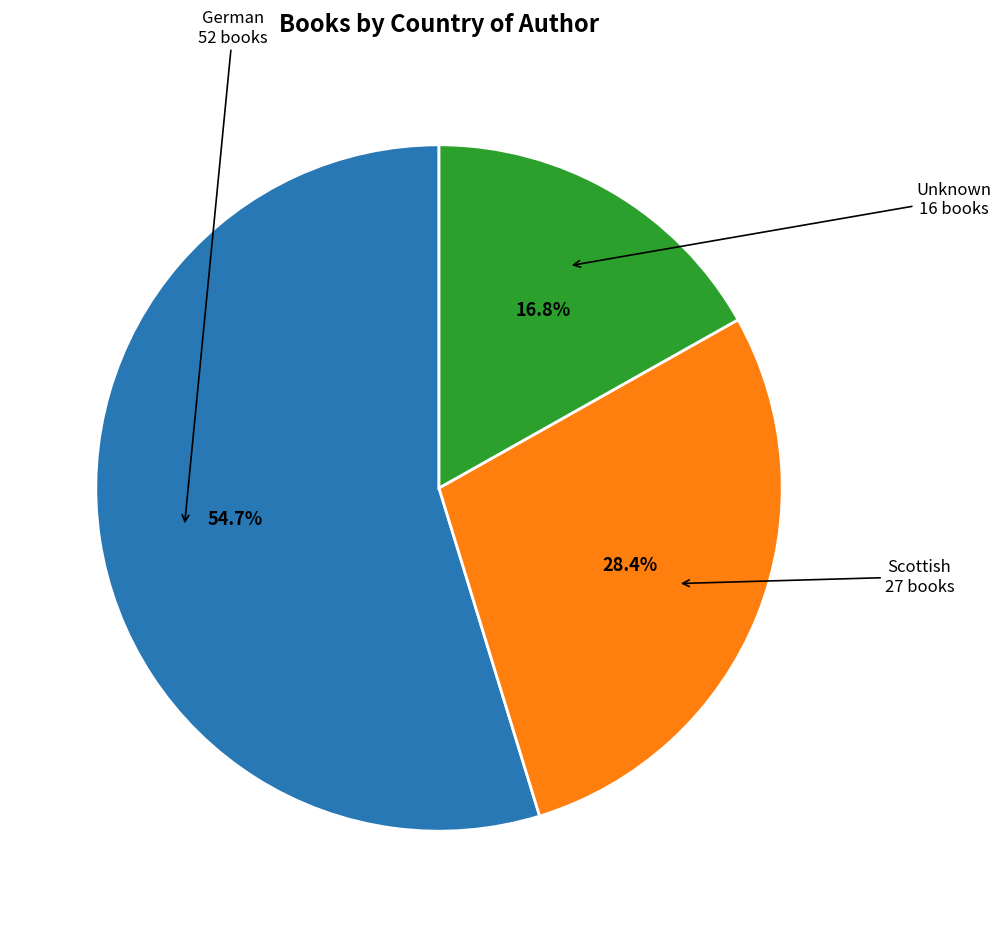

Is there any slice that represents more than half of the pie?

Yes